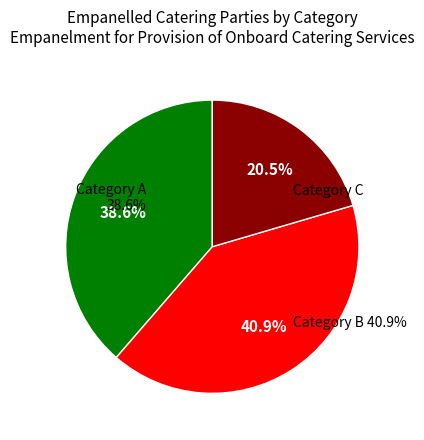

To the nearest percent, what portion does Category C represent?

20%